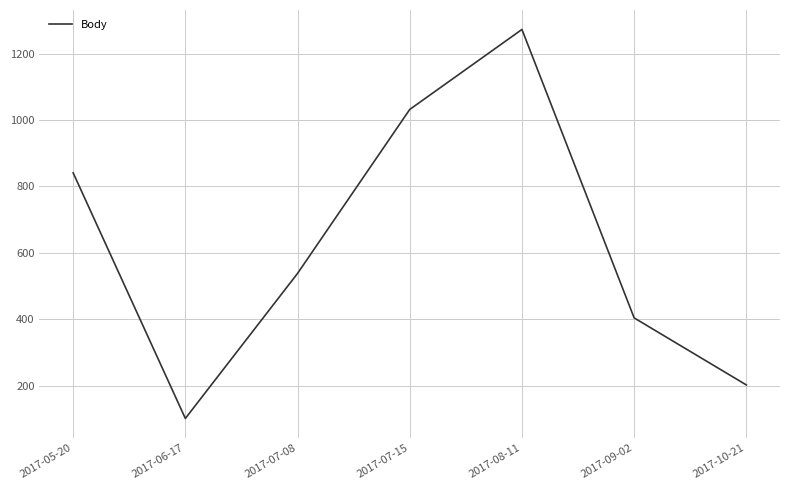

True or false: the data shows 1273 at 2017-08-11.

True